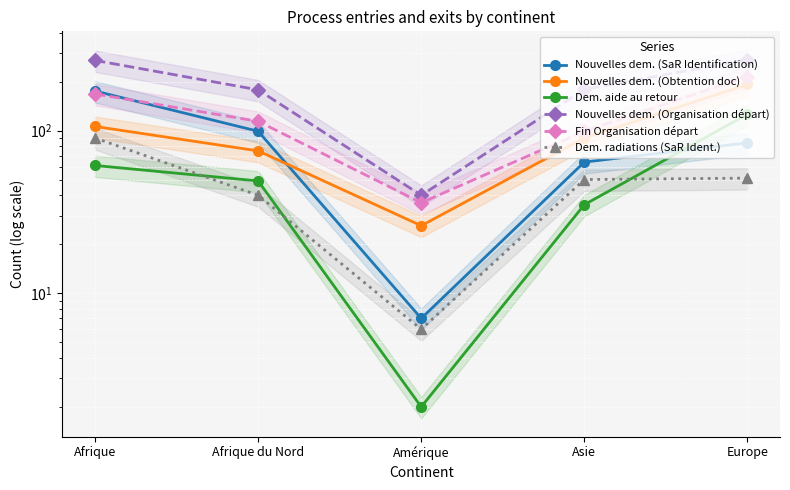

At how many categories does at least one series exceed 142?

4